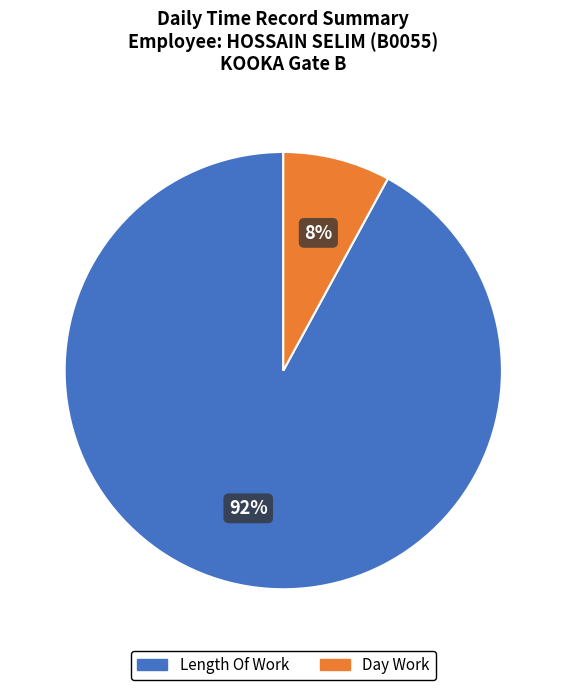

How many slices are in this pie chart?

2